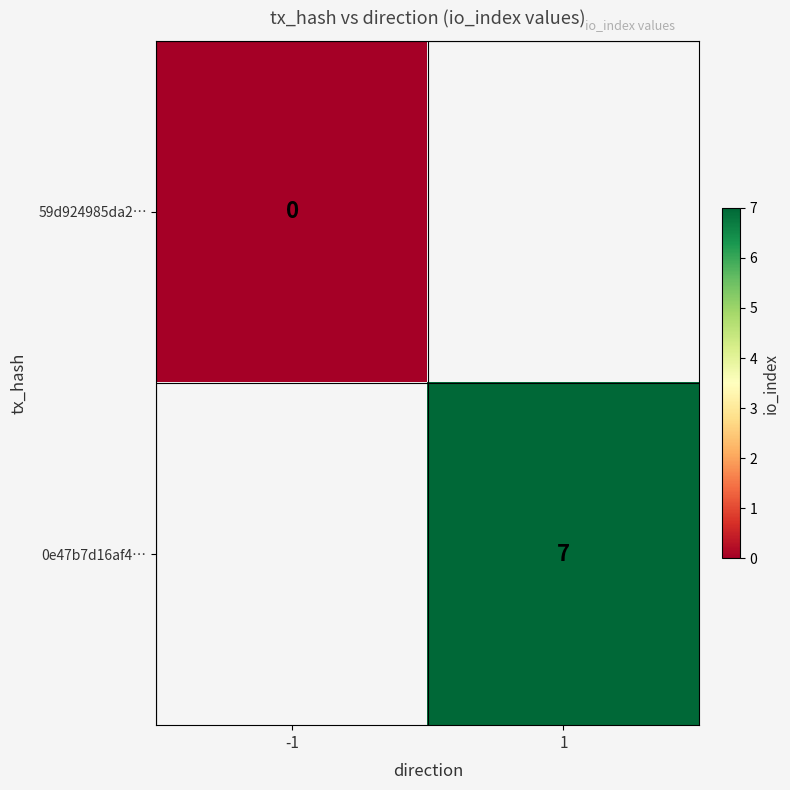

The 0e47b7d16af4… series shows 10 at 1. True or false?

False